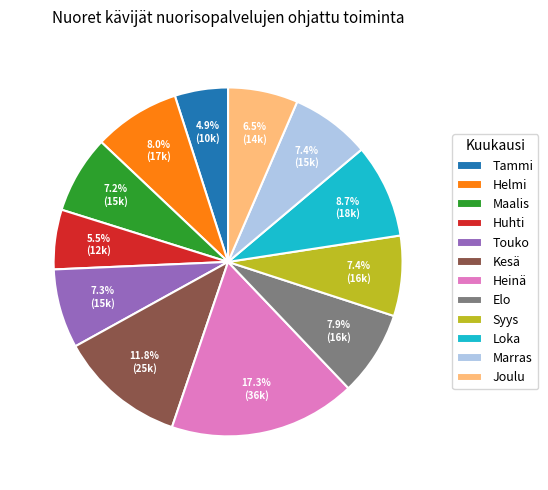

To the nearest percent, what percentage of the pie is Helmi?

8%